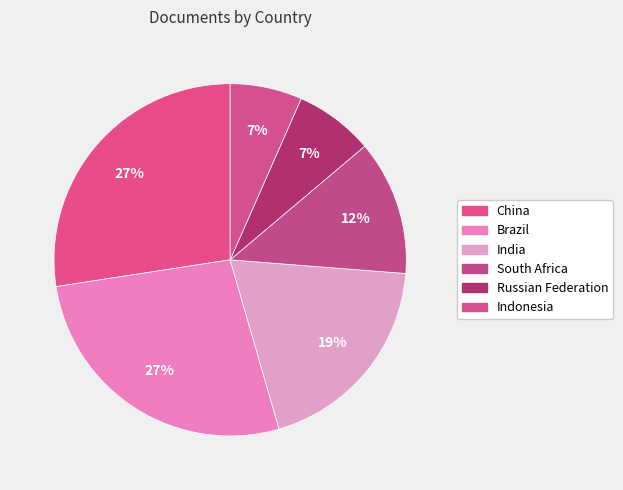

To the nearest percent, what portion does India represent?

19%